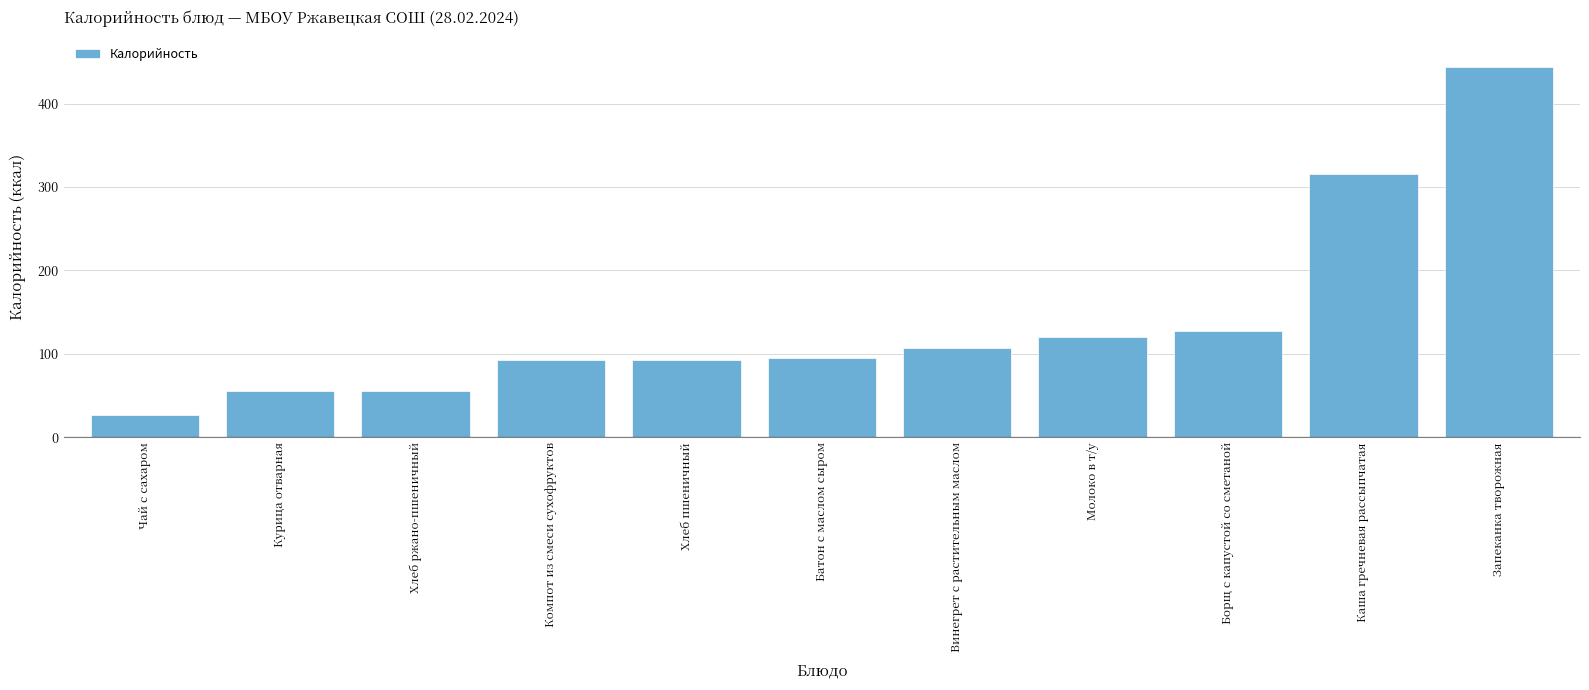

Which label corresponds to the largest value in the chart?

Запеканка творожная